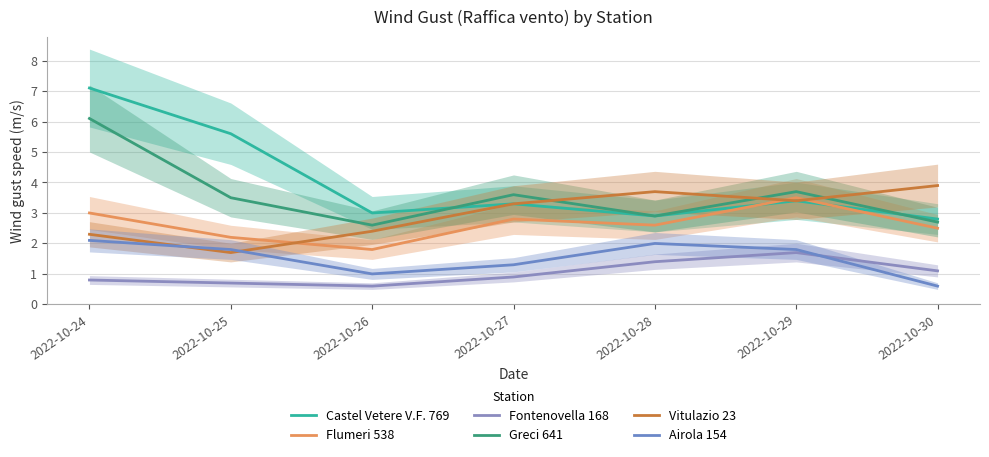

True or false: Castel Vetere V.F. 769 and Vitulazio 23 cross at least once.

False